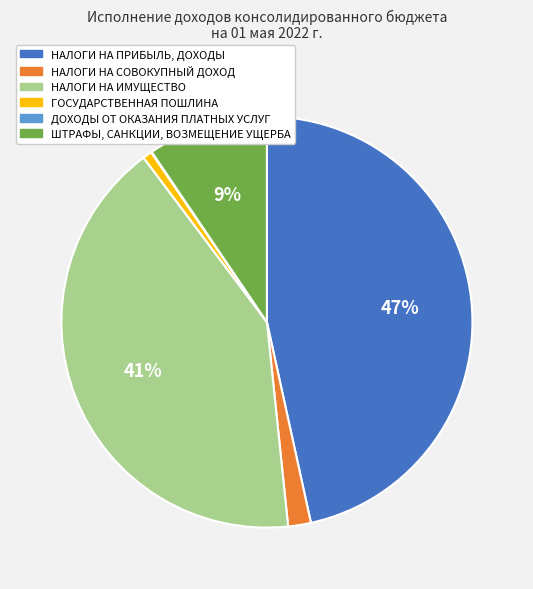

Which category has the biggest portion of the pie?

НАЛОГИ НА ПРИБЫЛЬ, ДОХОДЫ